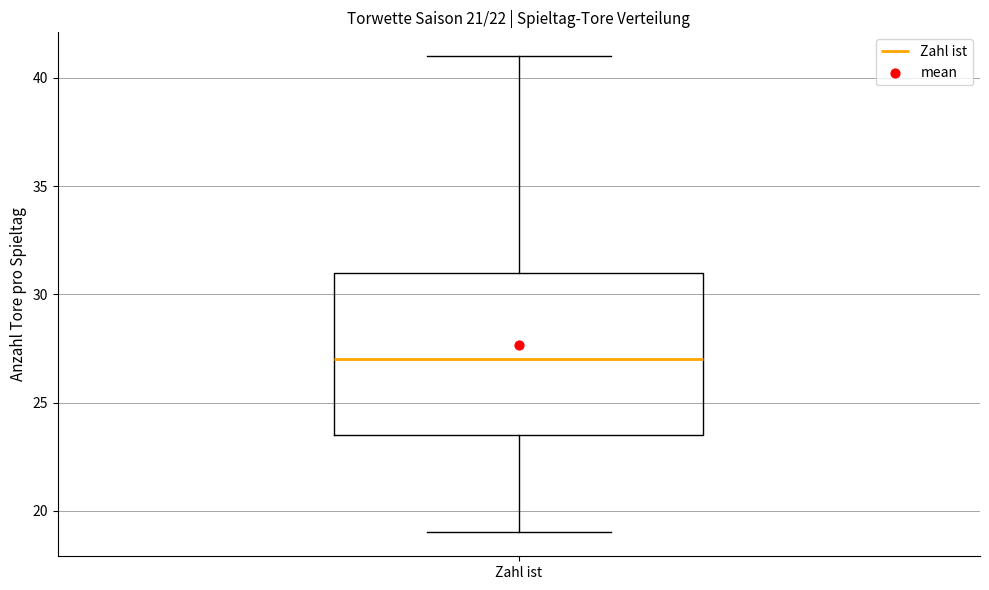

Read this box plot against the y-axis: the position of the median line, the range covered by the box, and the ends of both whiskers. The values are not printed on the chart, so give them approximately, as read against the axis.

median 27.0, box 23.5 to 31.0, whiskers 19.0 to 41.0